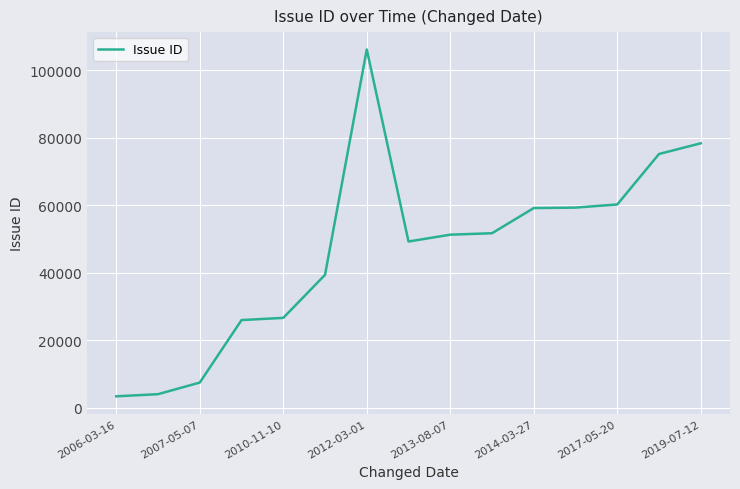

What is the difference between the maximum and minimum values?

102735